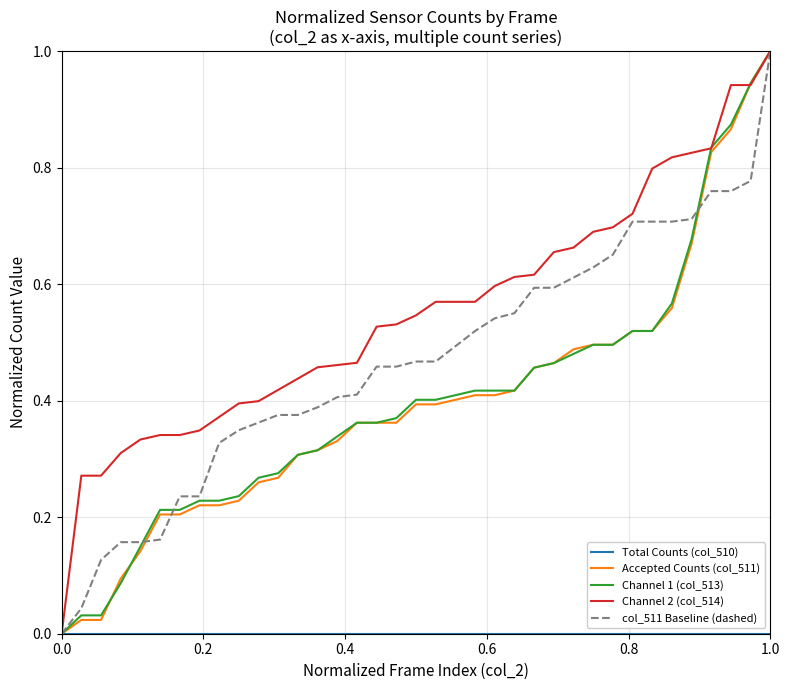

Which series has the largest total across all categories?

Channel 2 (col_514)